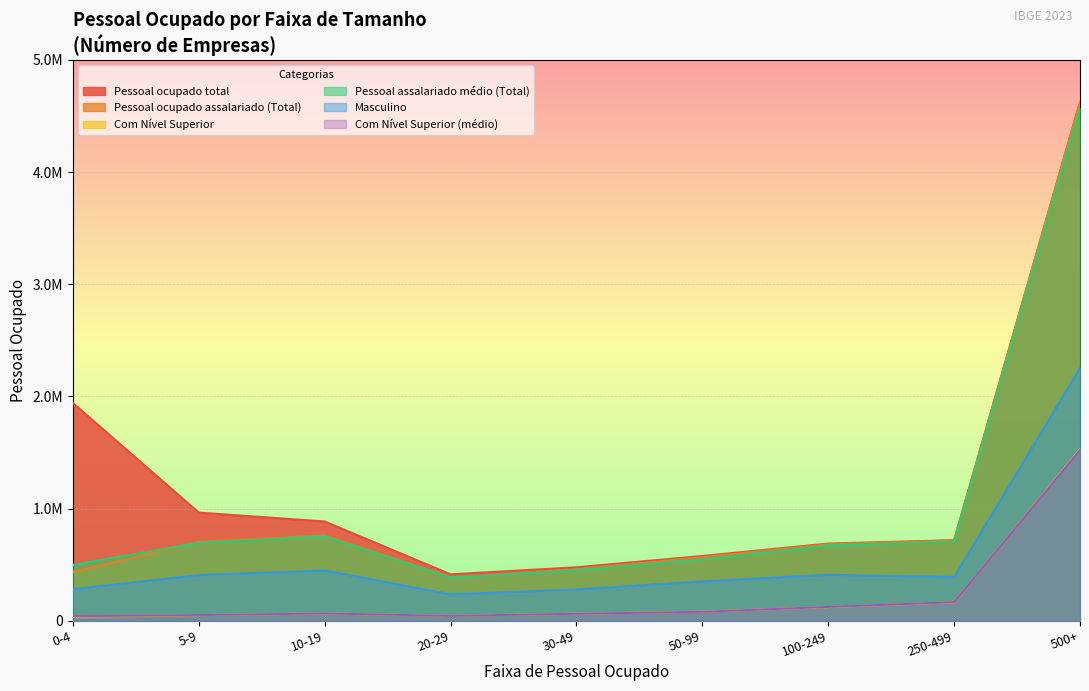

Where does the Pessoal ocupado total series first go above 717784?

0-4